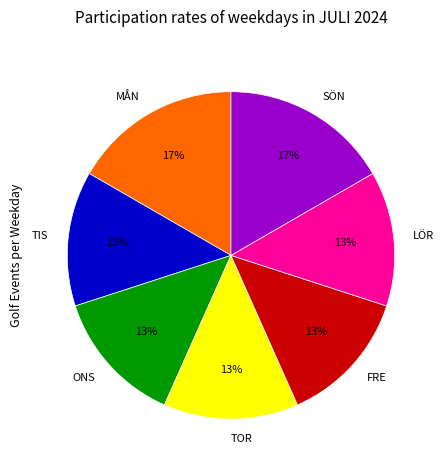

To the nearest percent, what percentage of the pie is TOR?

13%